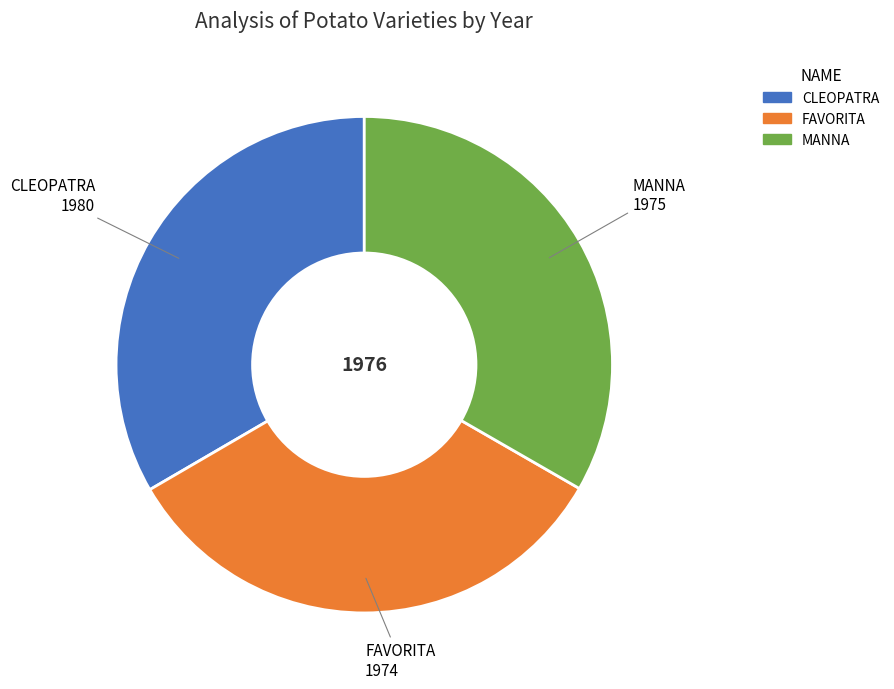

What is the ratio of the value at FAVORITA to the value at CLEOPATRA?

1.0